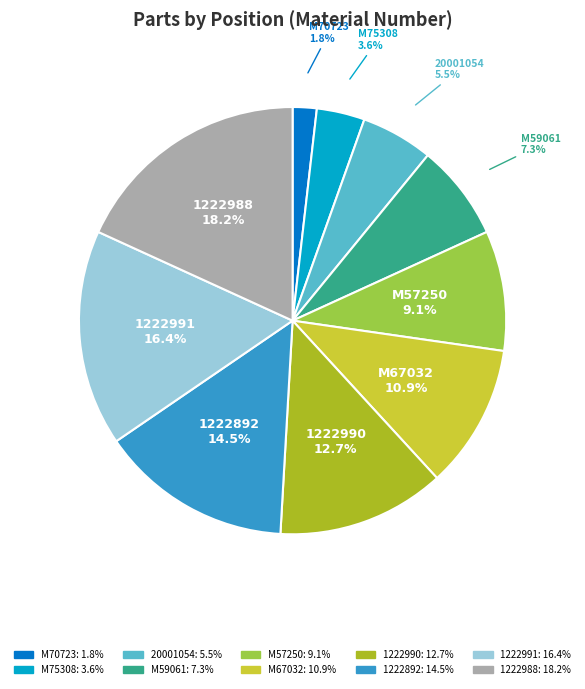

To the nearest percent, what percentage of the pie is 1222990?

13%